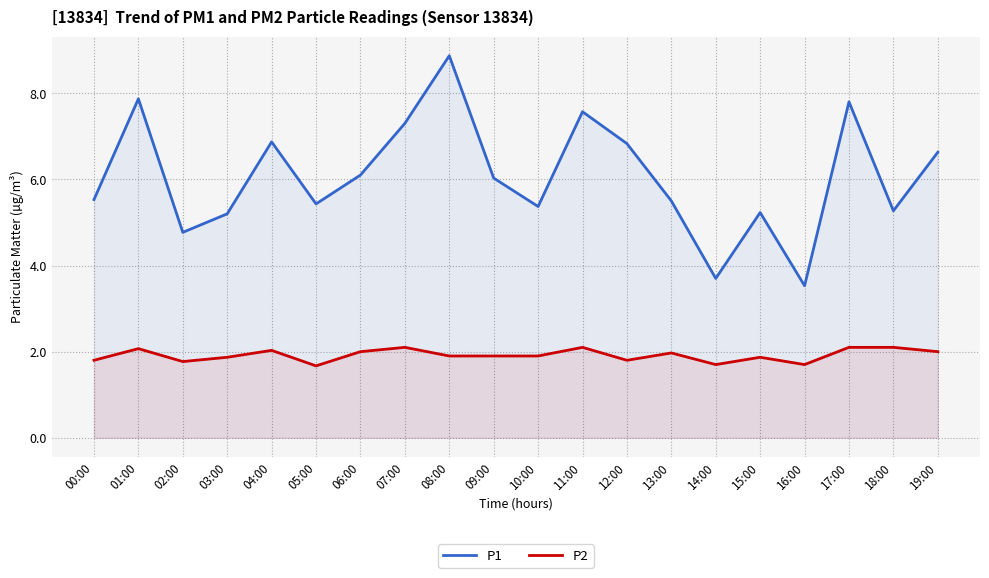

At which category is the sum across all series the highest?

08:00